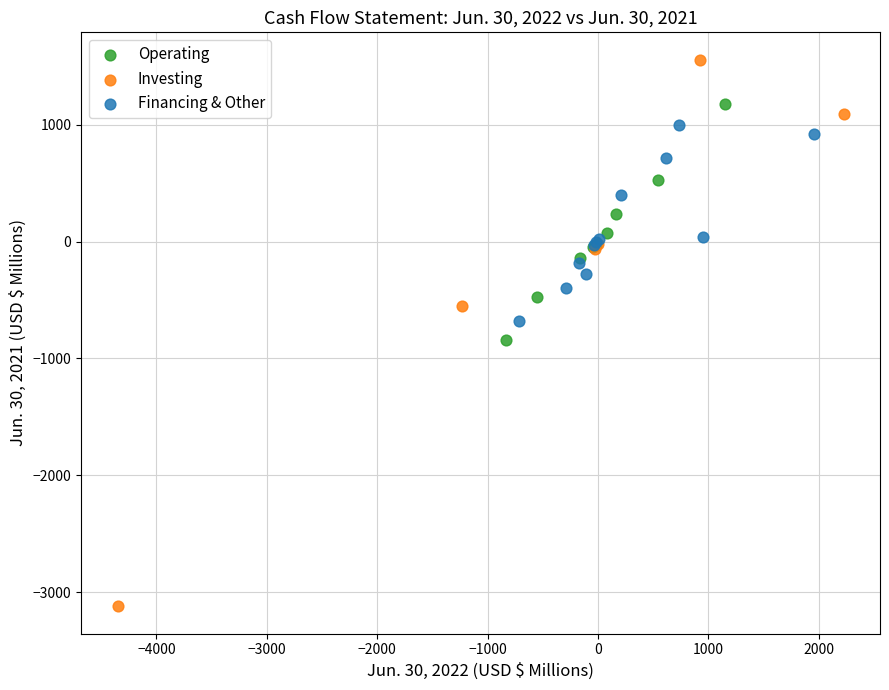

Which series has the widest spread of Y values?

Investing